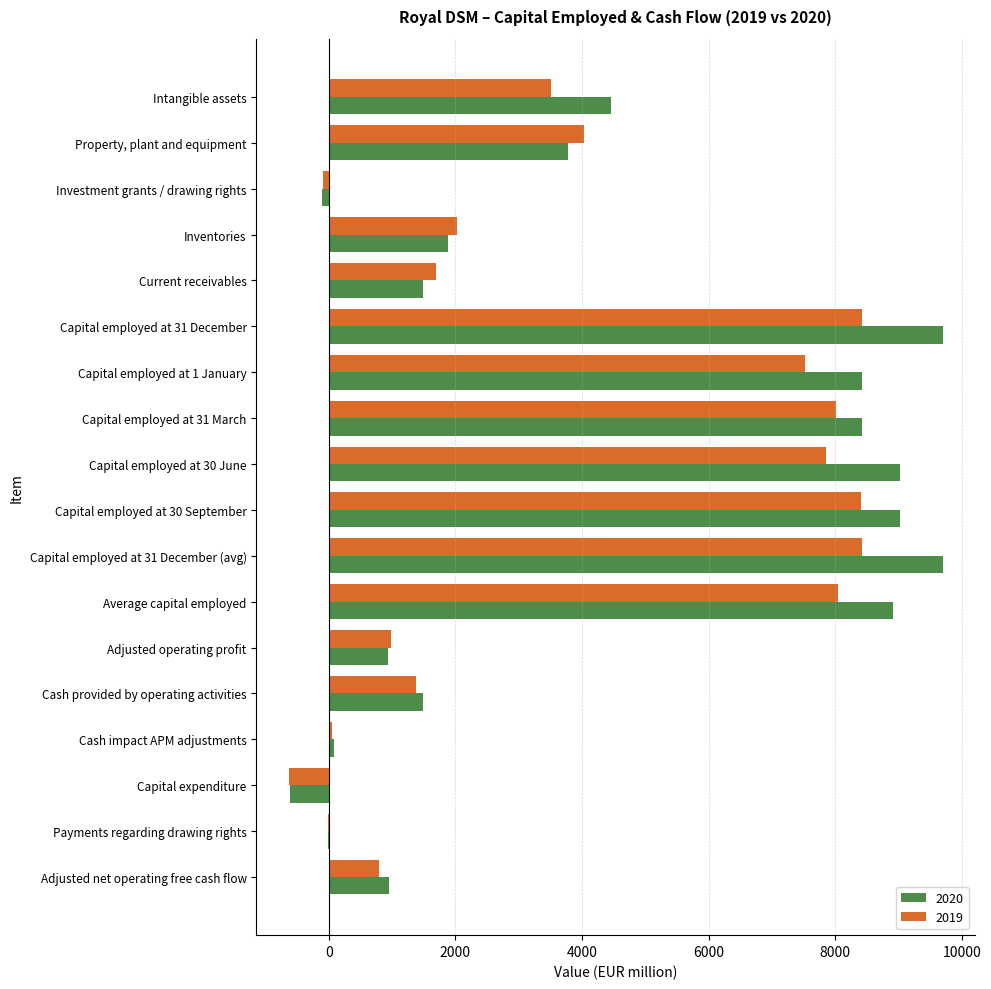

How many categories are shown in the chart?

18